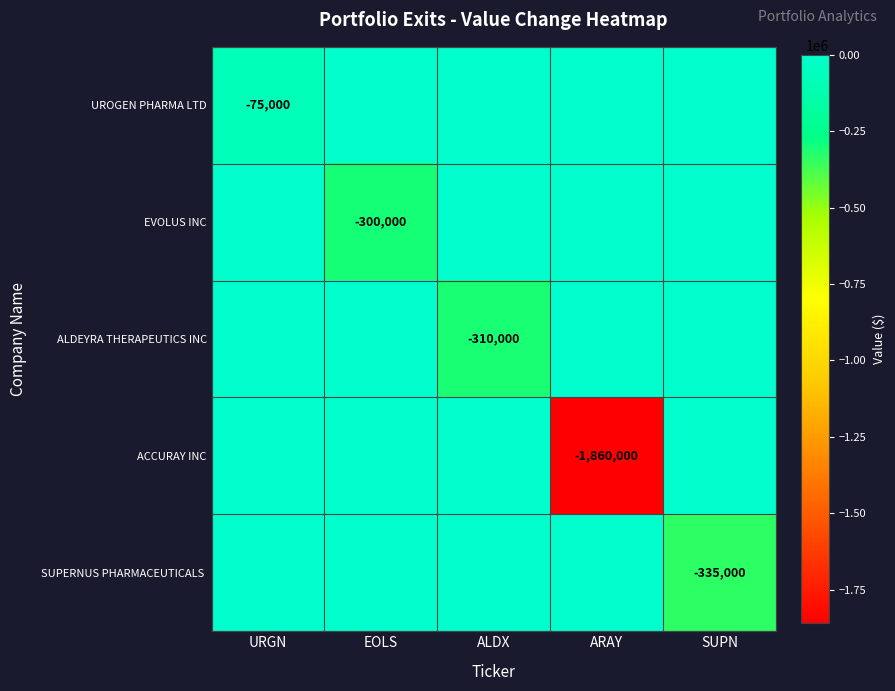

How many data points in EVOLUS INC are less than 0?

1